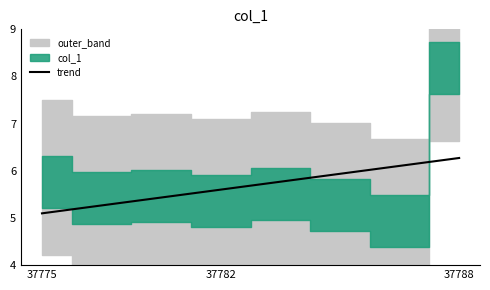

Which label corresponds to the smallest value in the chart?

37775